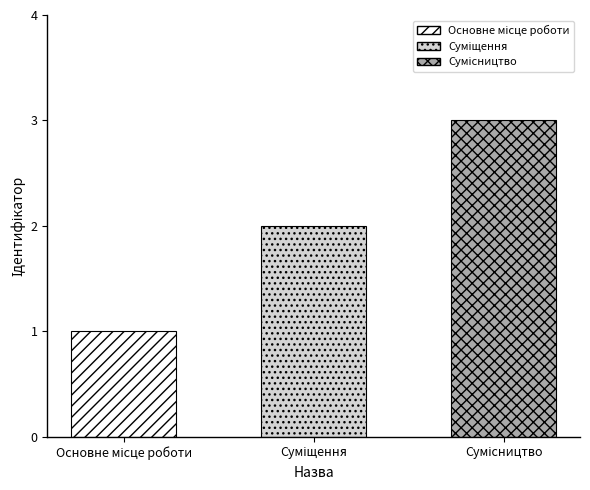

At which category does the chart reach its minimum across all series?

Основне місце роботи